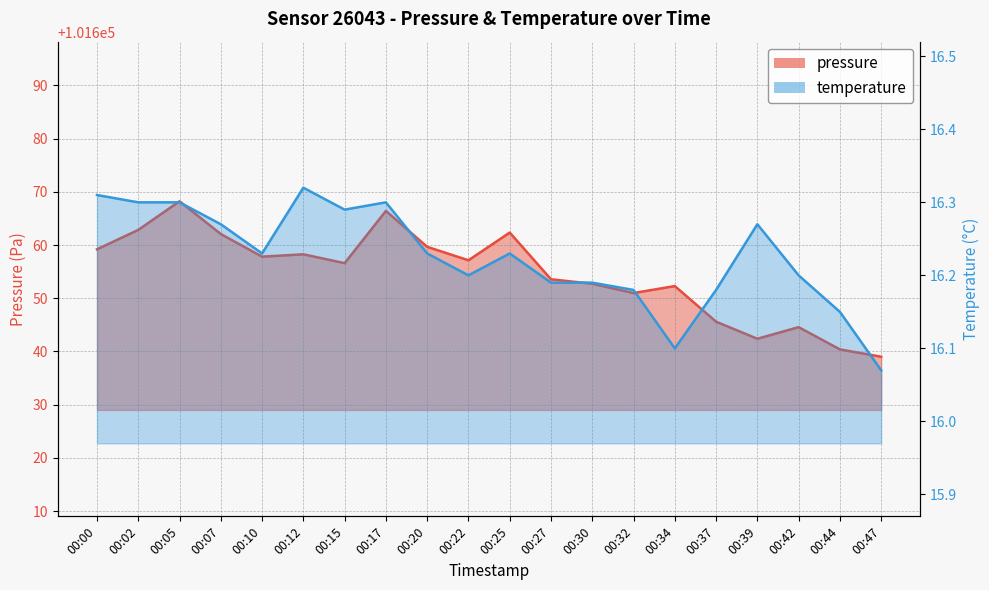

Between 00:10 and 00:39, which series saw the biggest shift?

pressure